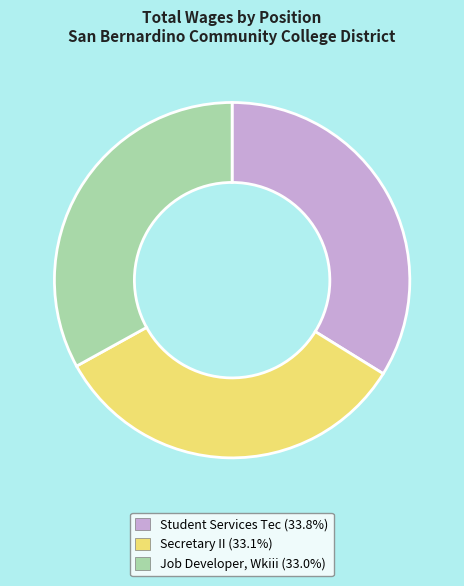

Does any single category account for the majority?

No